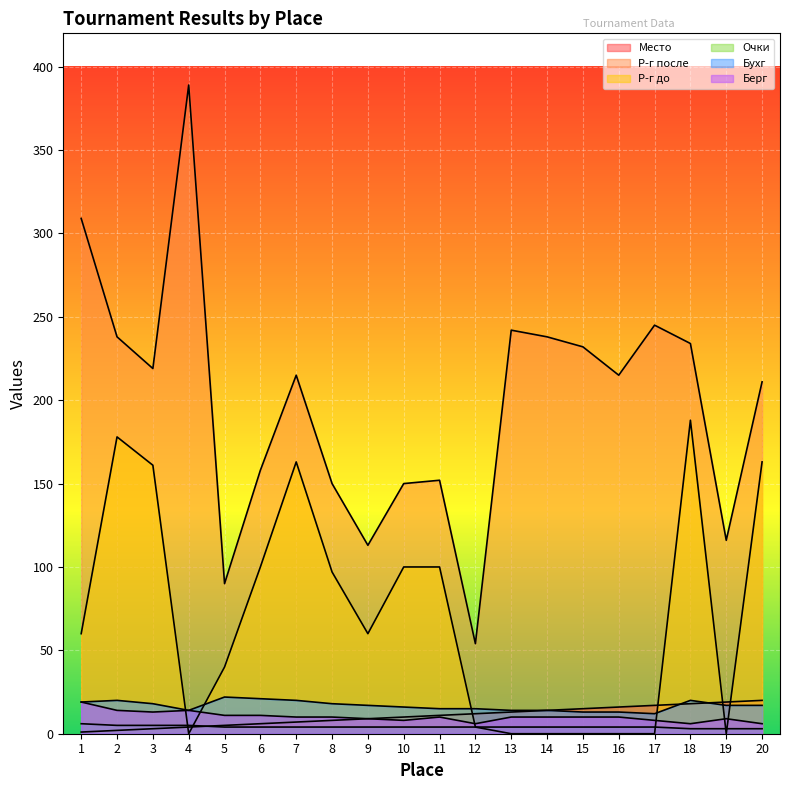

List the labels in order of Очки value, largest first.

1, 2, 3, 4, 5, 6, 7, 8, 9, 10, 11, 12, 13, 14, 15, 16, 17, 18, 19, 20